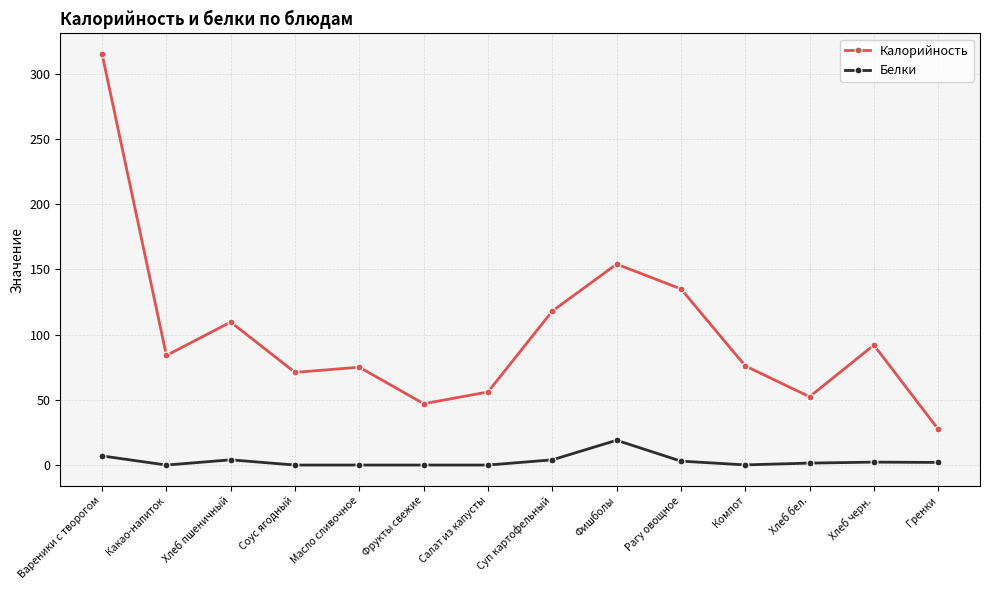

True or false: Калорийность has more than 0 interior local peaks.

True